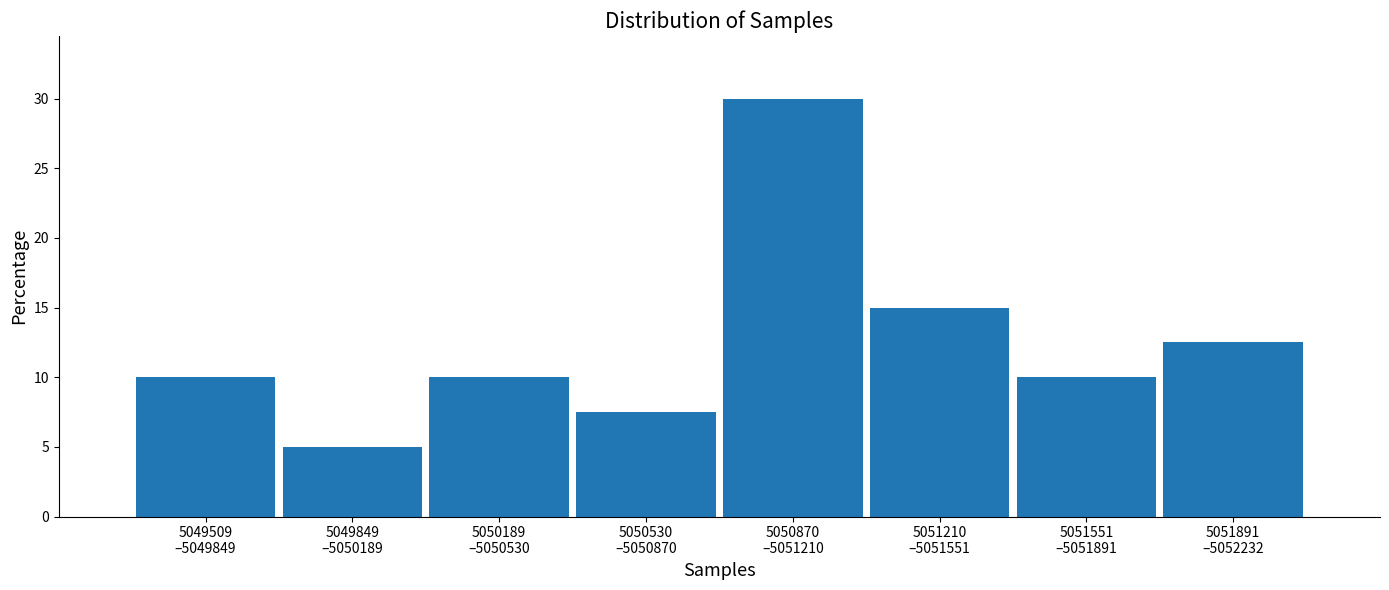

Reading right to left, transcribe all the data shown in this chart.

12.5	10.0	15.0	30.0	7.5	10.0	5.0	10.0